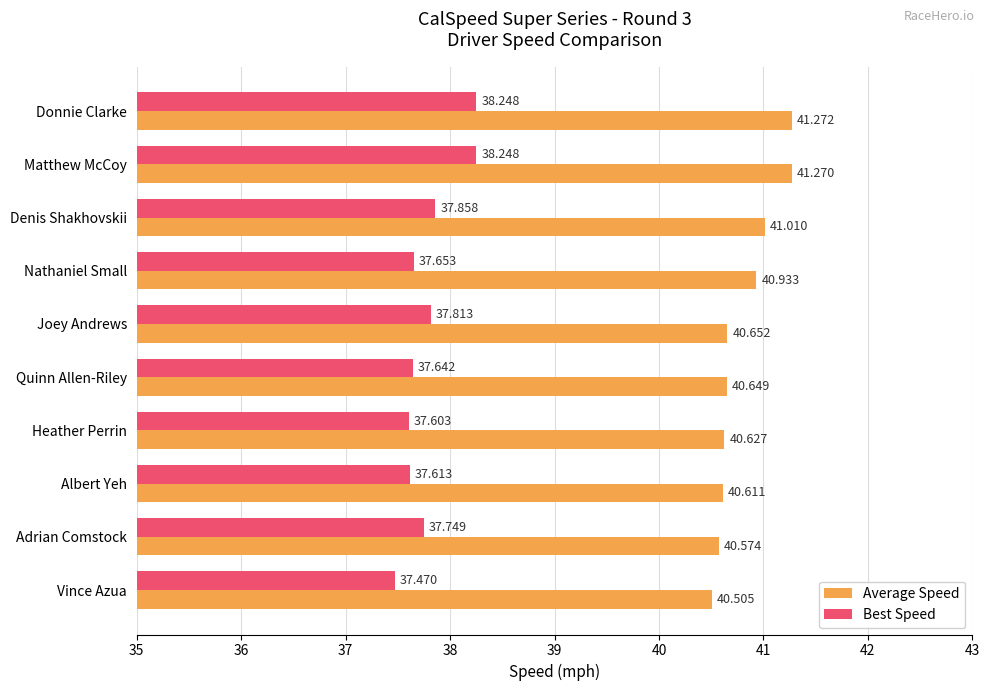

Where is Average Speed nearest to the value 40?

Vince Azua